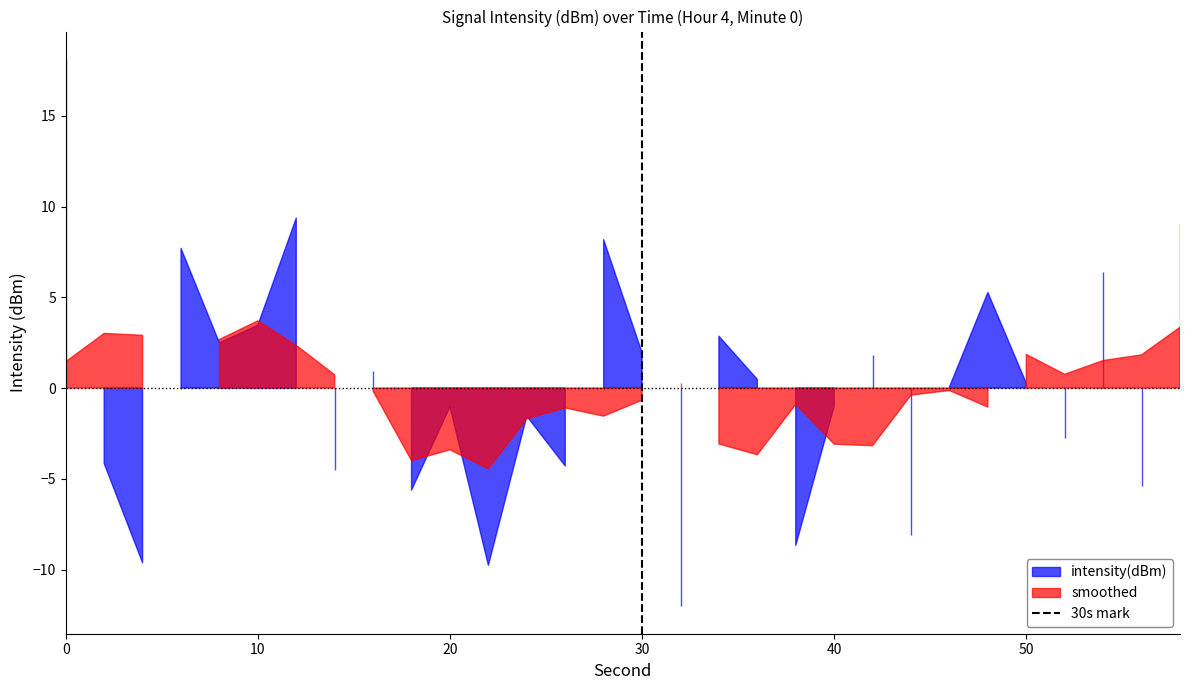

Which has a higher value, 30 or 30?

30